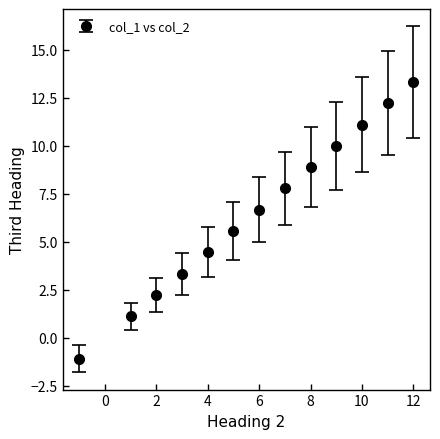

True or false: there are more than 1 points higher than both neighbors.

False